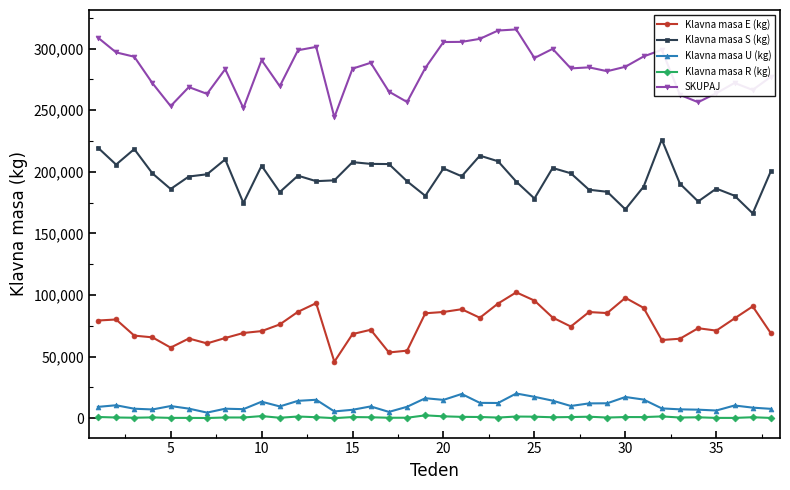

What is the average value of the Klavna masa U (kg) series?

10707